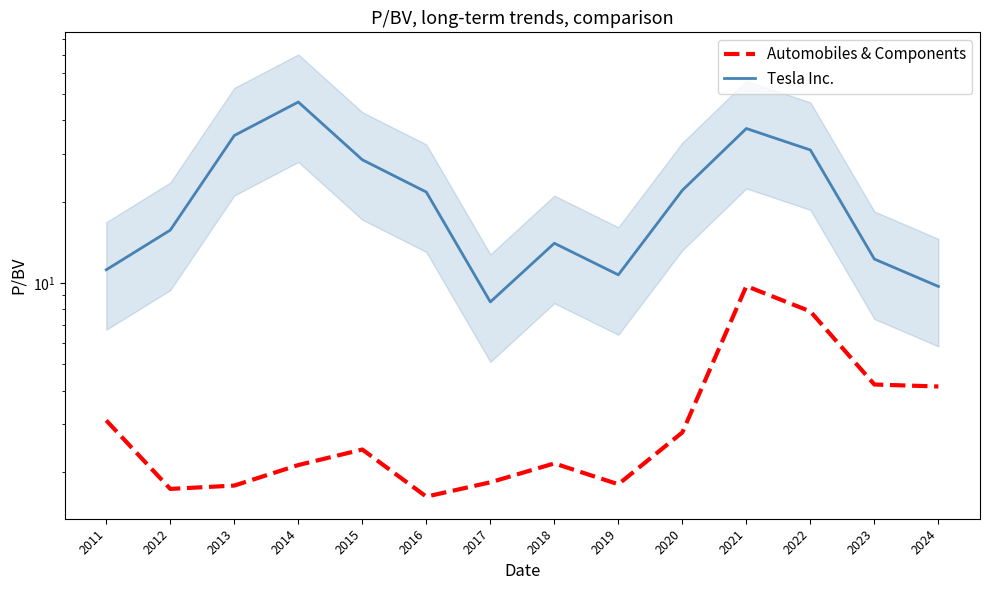

Does the chart display data point markers on the line(s)?

No